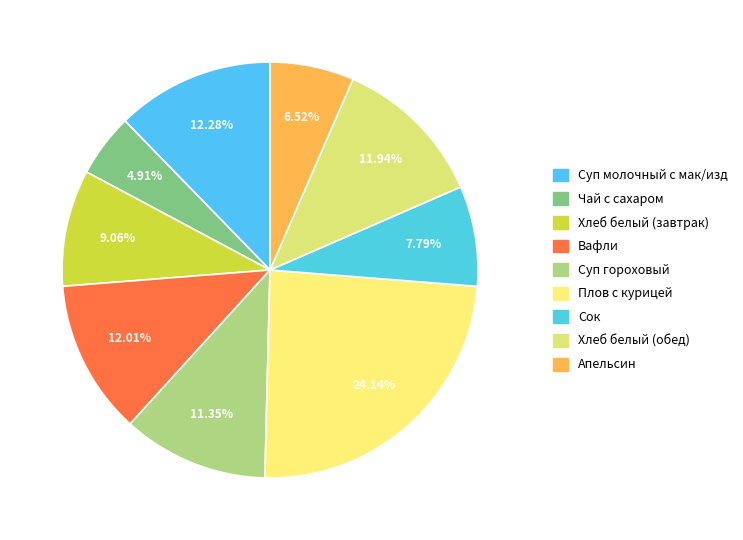

Which category has the smallest portion of the pie?

Чай с сахаром